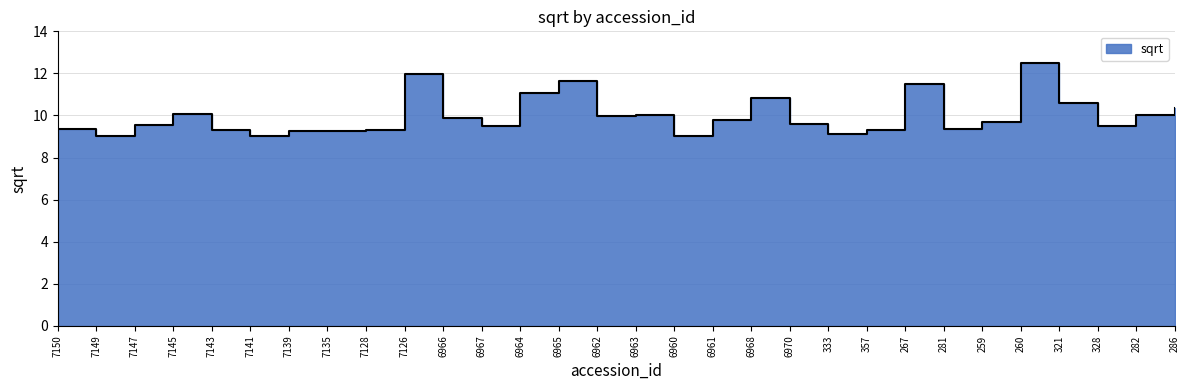

Does the chart have visible grid lines?

Yes